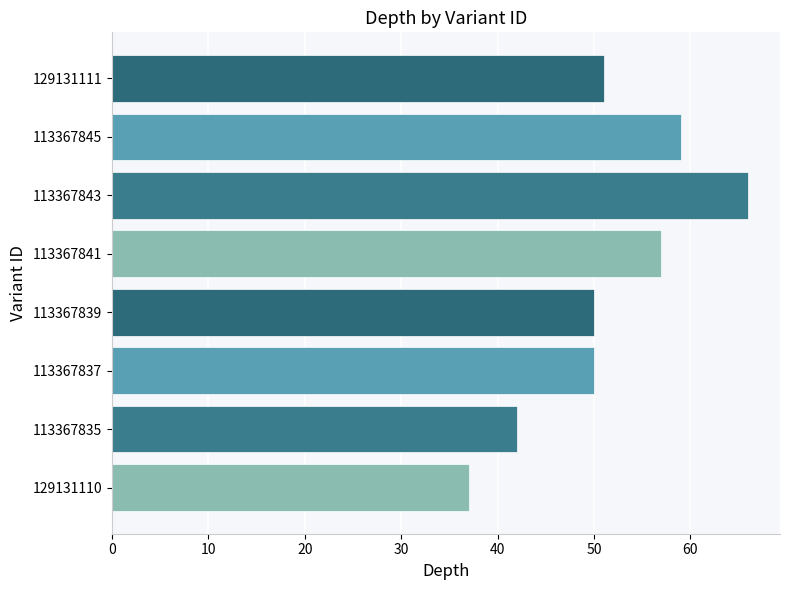

At which category does the chart reach its peak across all series?

113367843